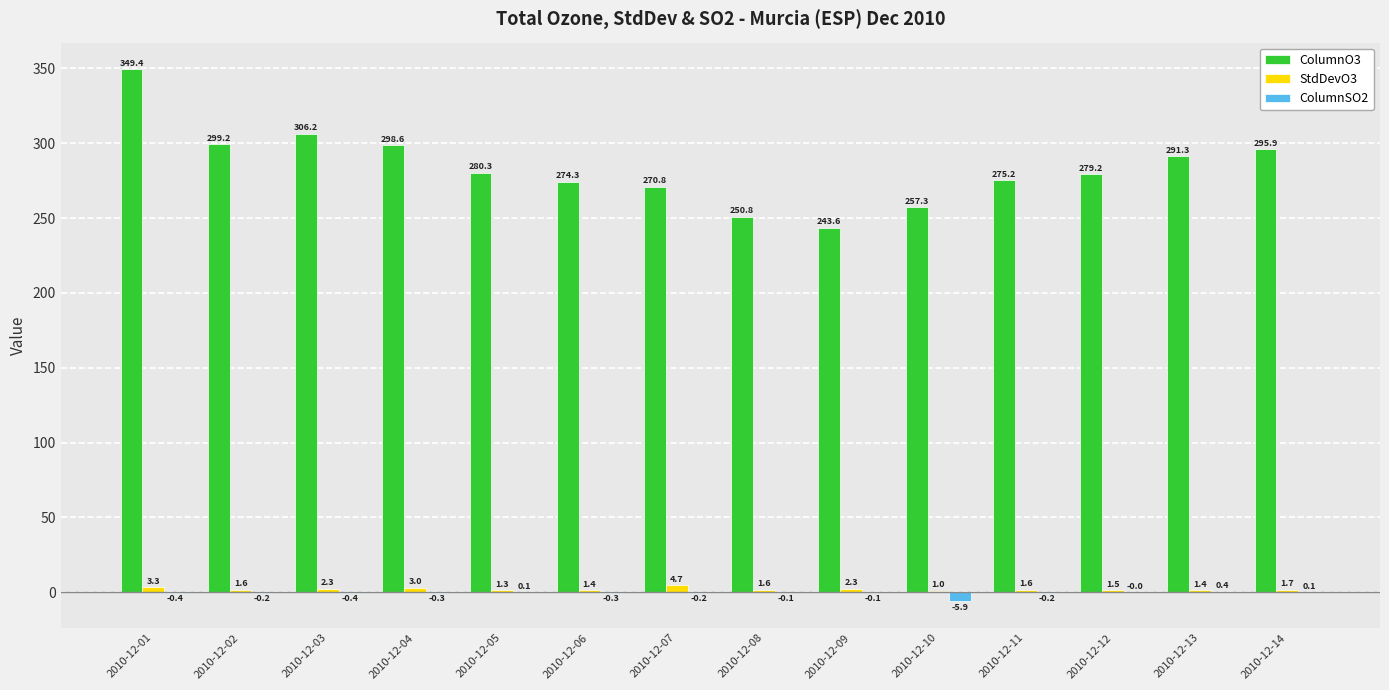

The value of StdDevO3 at 2010-12-08 is 1.6. True or false?

True